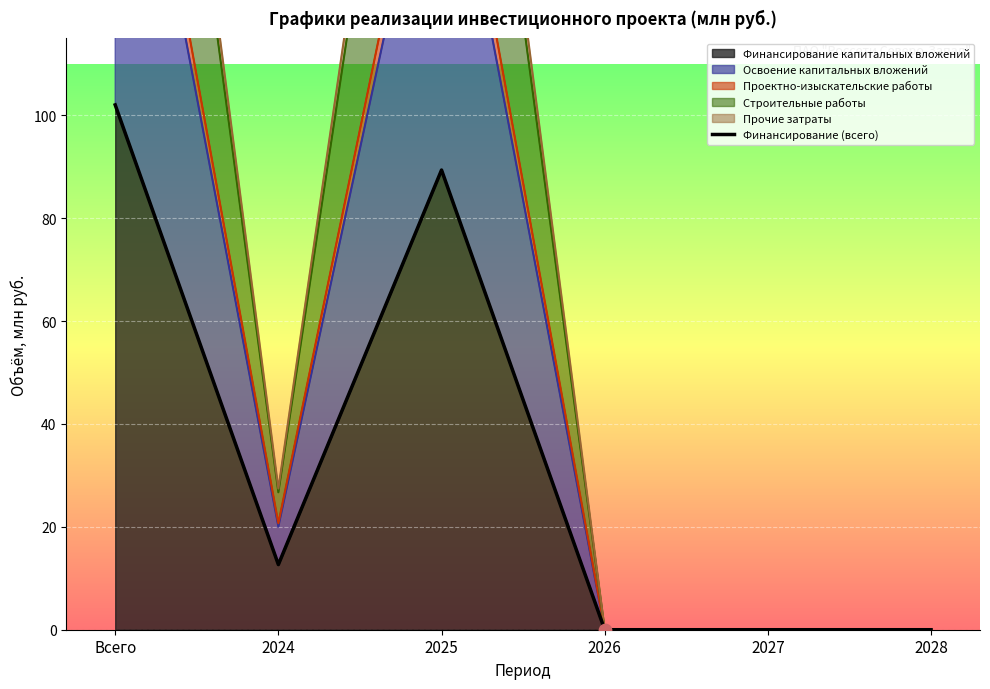

Which series has the largest Y range (max minus min)?

Освоение капитальных вложений